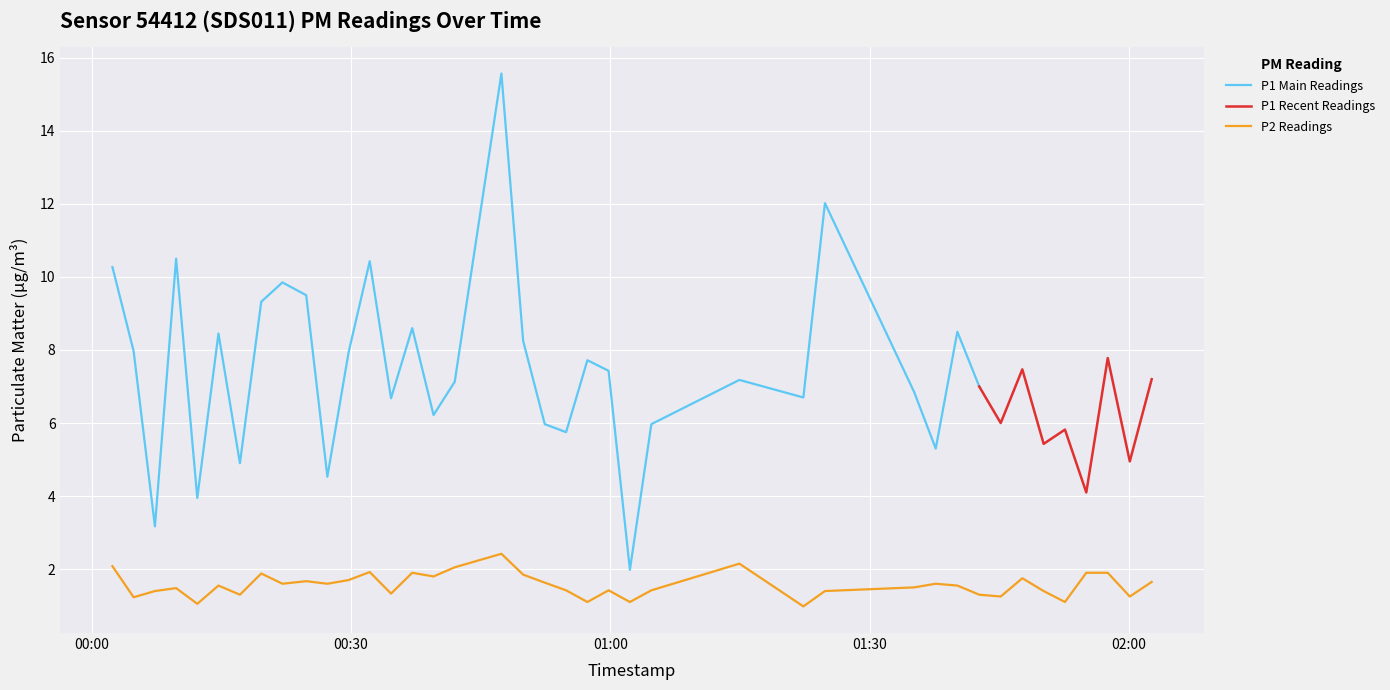

What is the minimum value for P2 Readings?

1.0